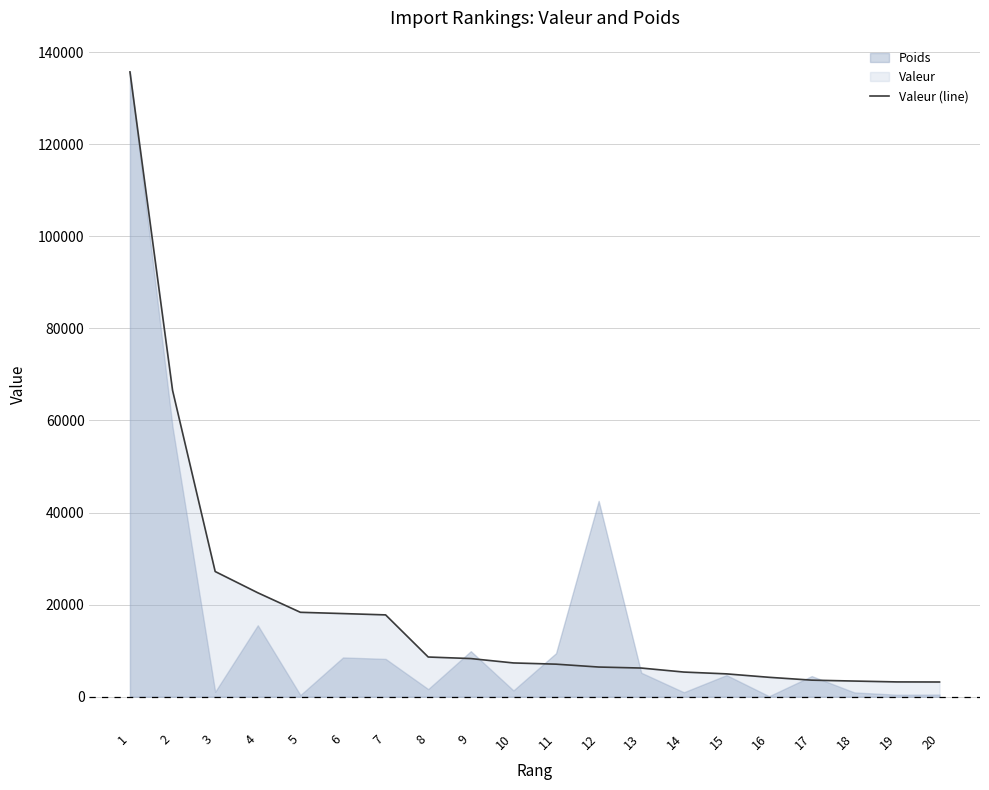

At which label does the data first exceed 7330?

1